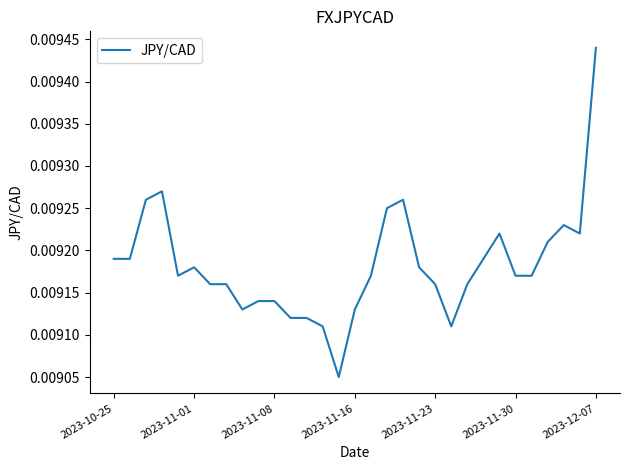

How many lines are shown in the chart?

1